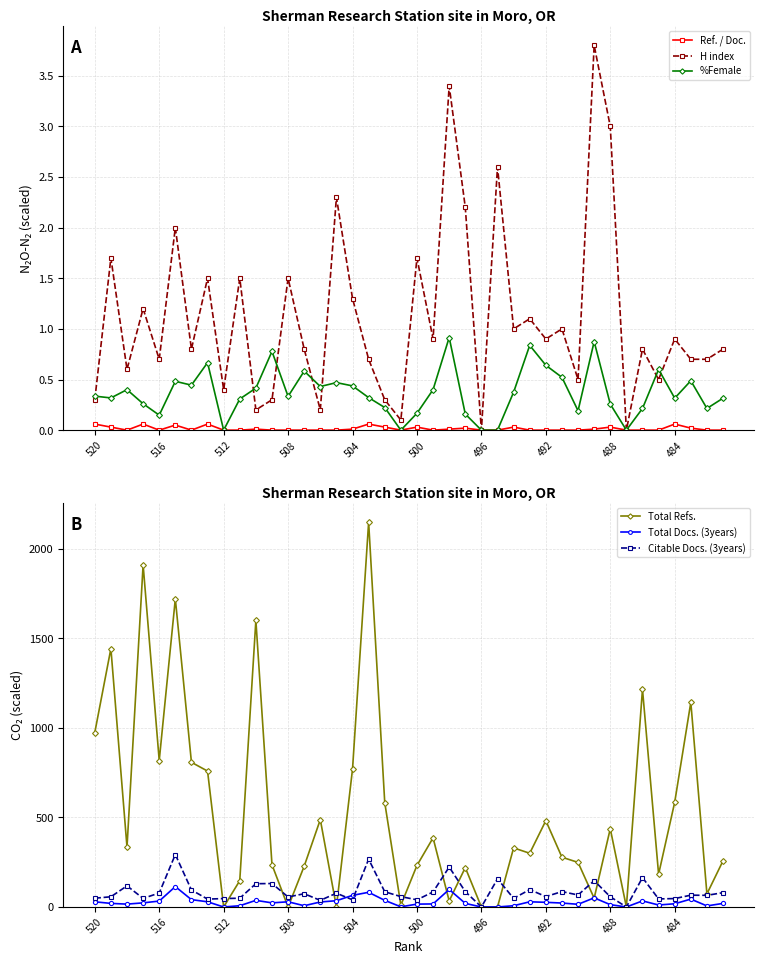

True or false: H index and Ref. / Doc. cross at least once.

False